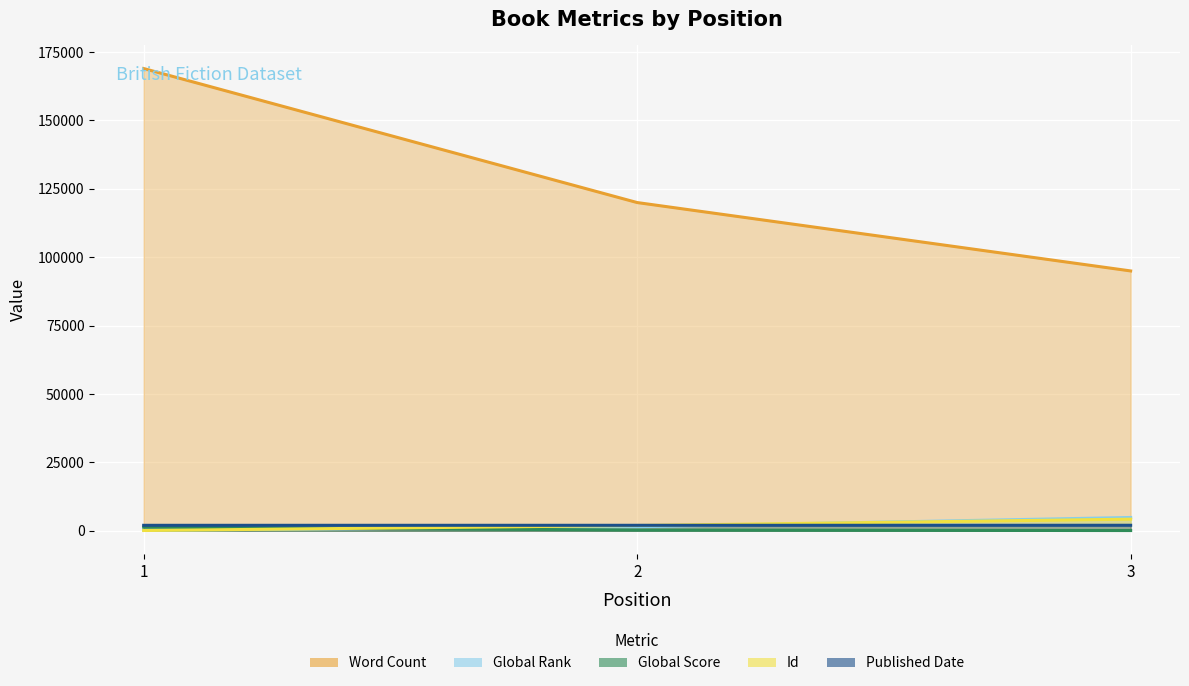

How many lines are shown in the chart?

5